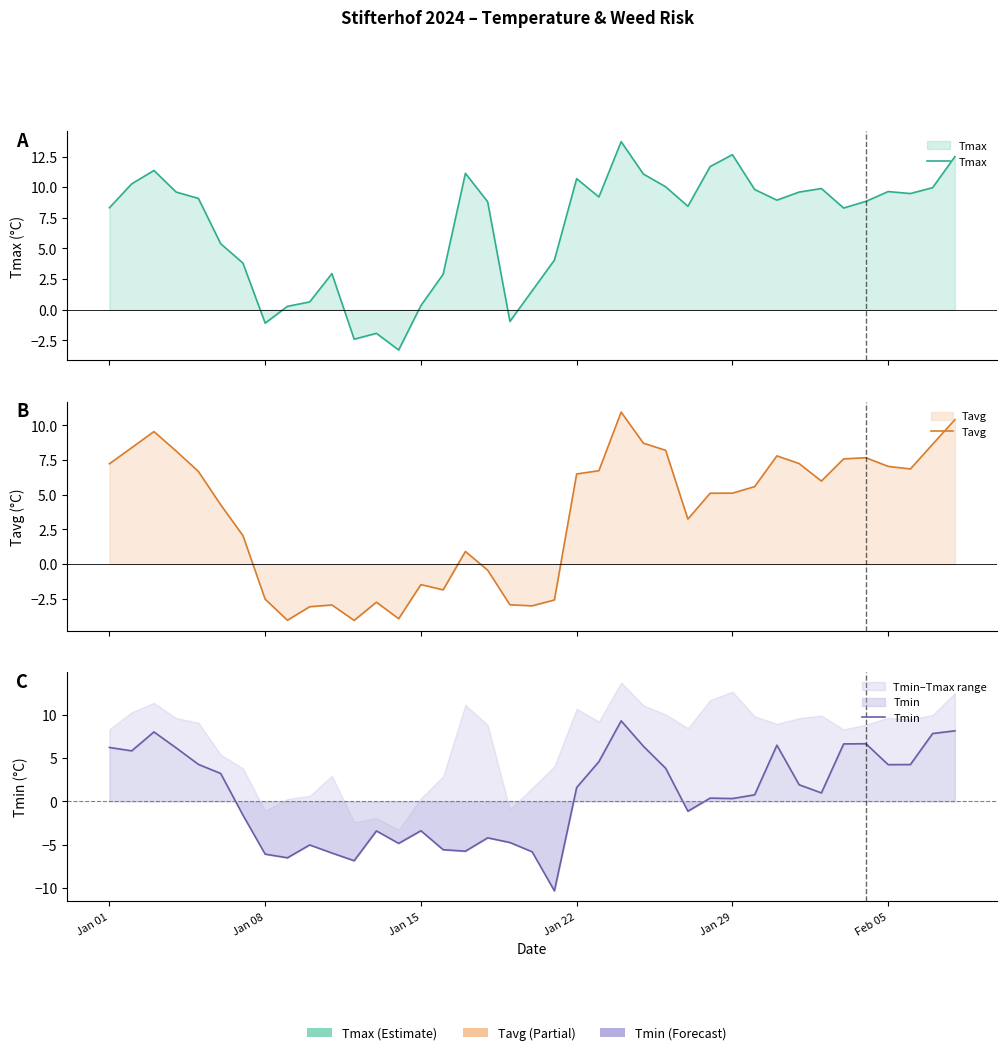

At how many categories does at least one series exceed 8?

25